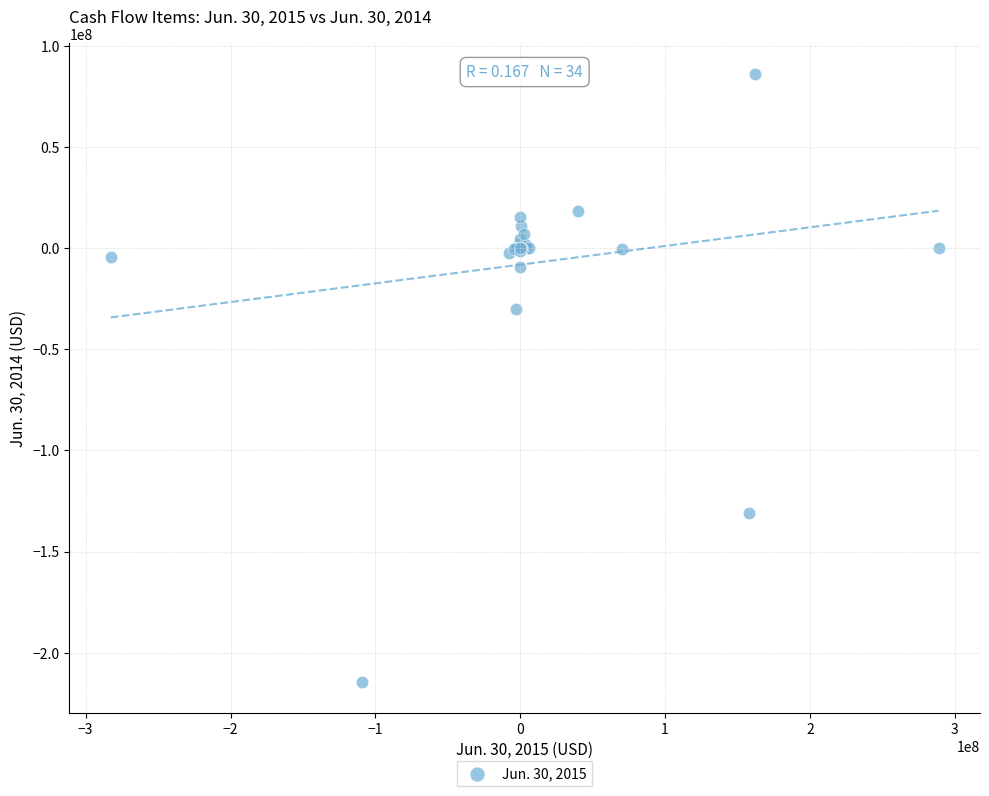

What Y value in the scatter plot is closest to -64214916?

-30065505